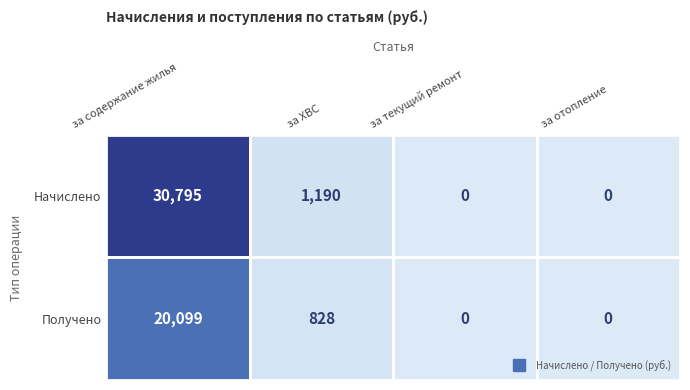

How many distinct data groups are displayed?

2